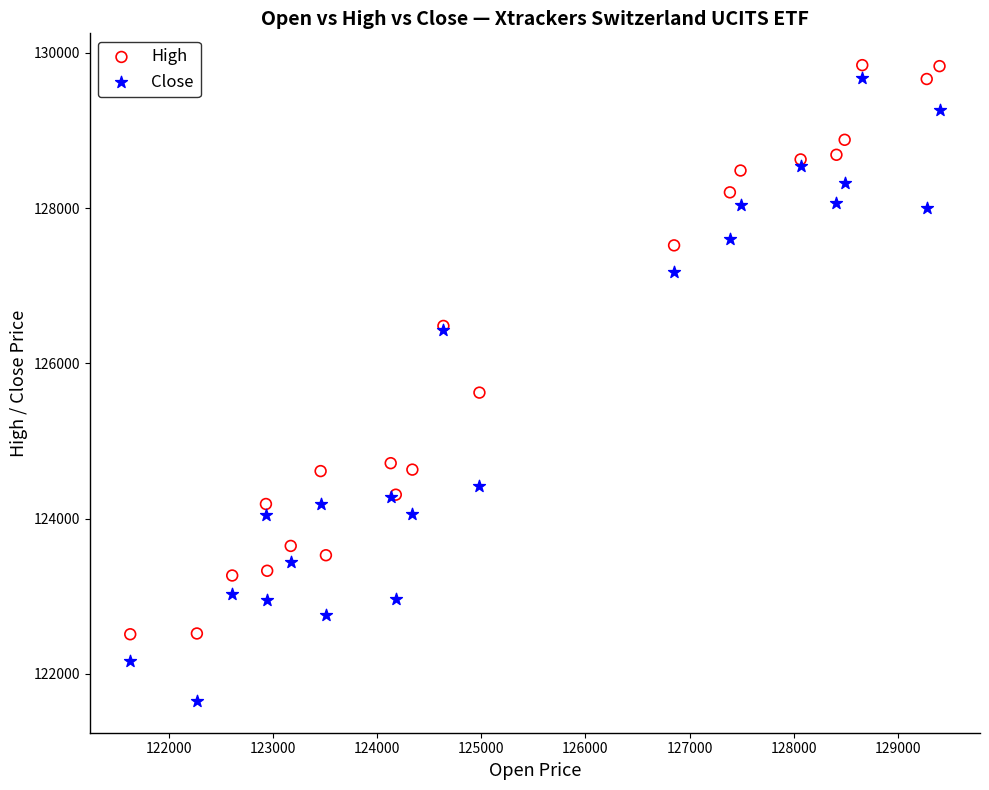

What is the X range (max minus min) for the scatter plot?

7771